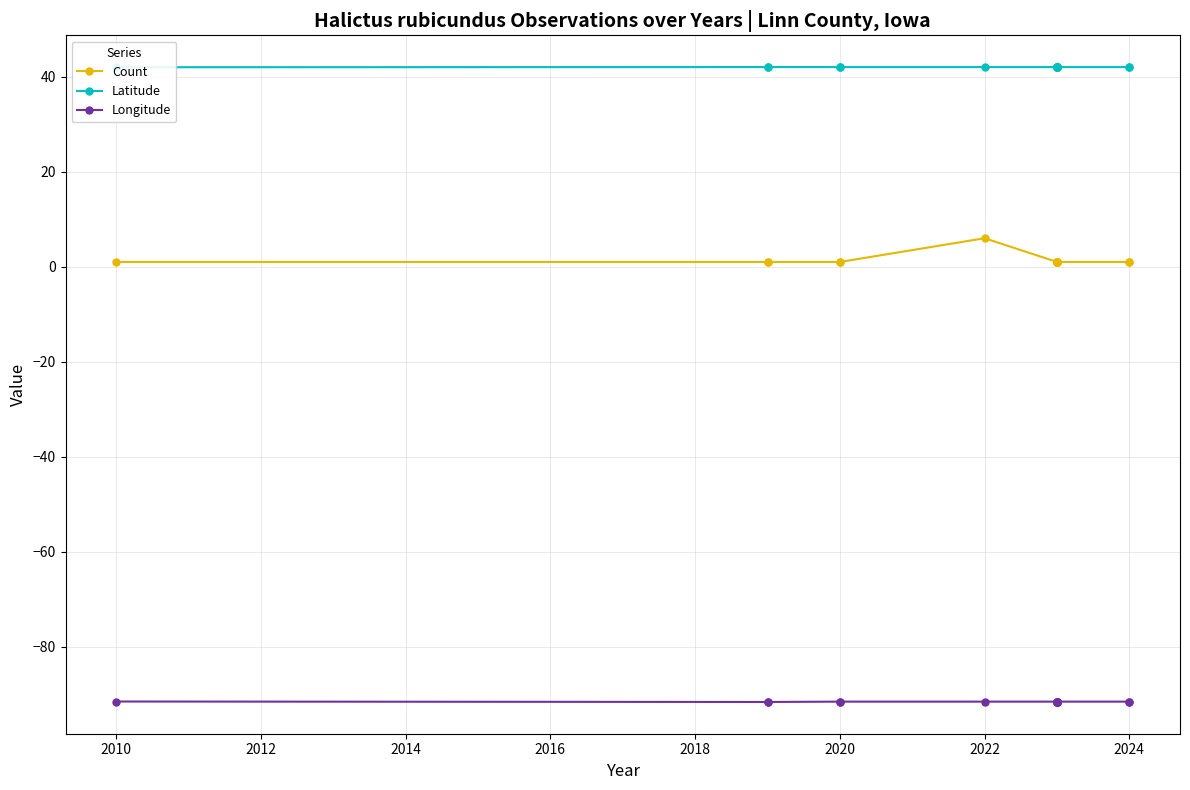

What is the total value across all series at 2024?

-48.6